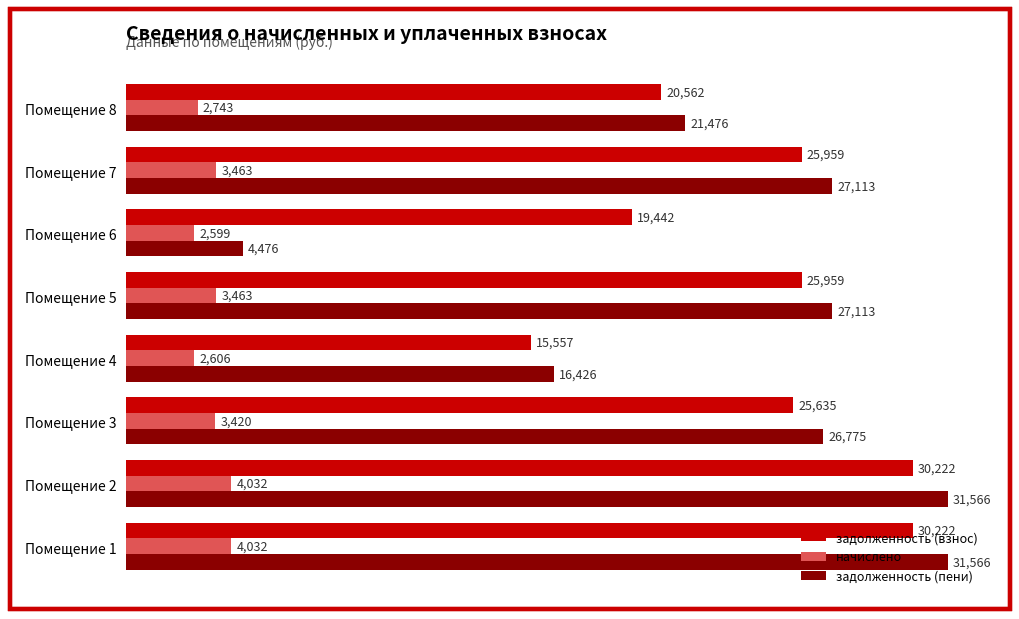

What is the difference between the second highest and minimum values in the начислено series?

1432.8